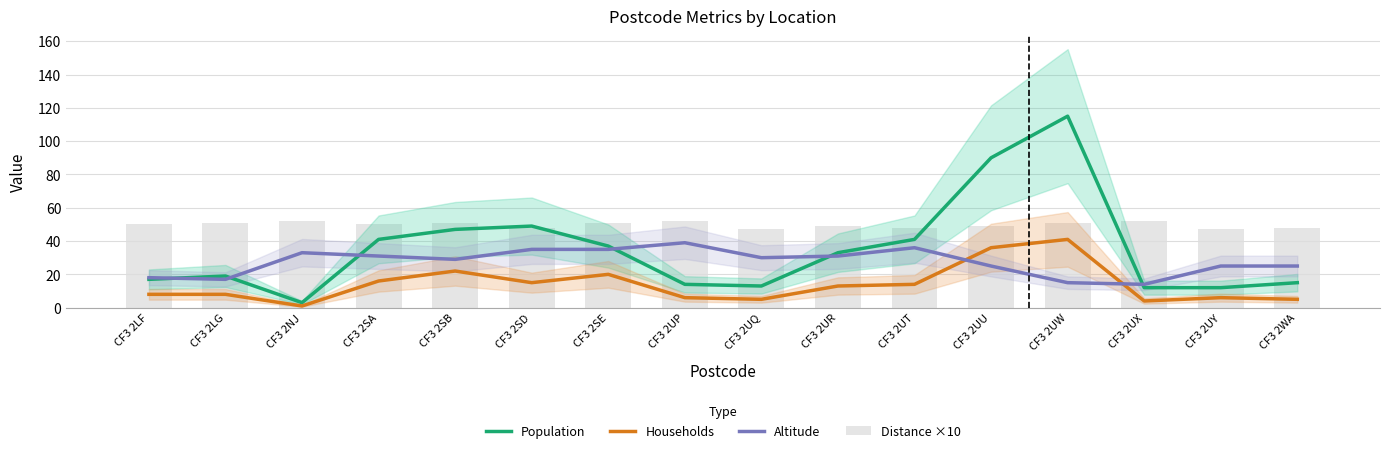

What is the minimum value for Population?

3